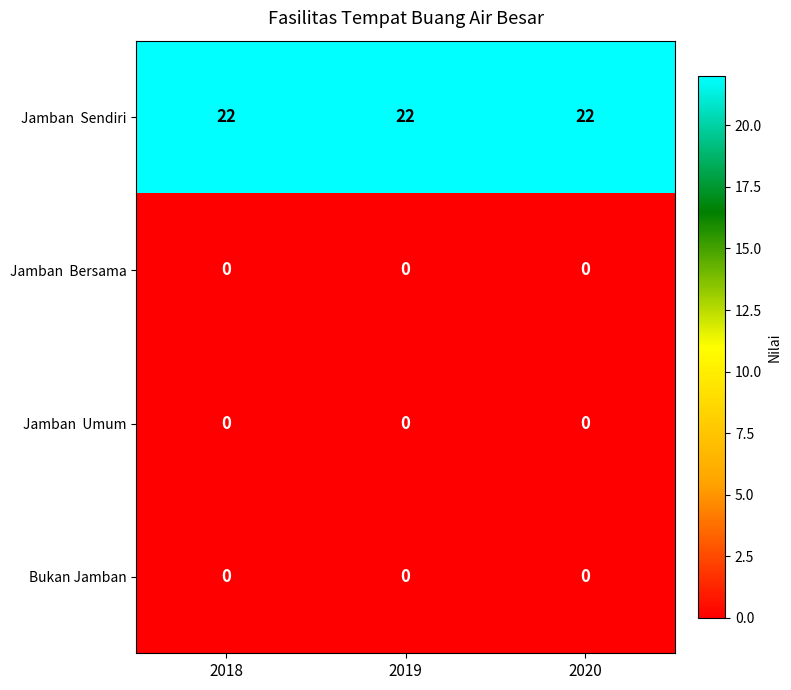

Is it true that Bukan Jamban equals 0 at 2020?

True